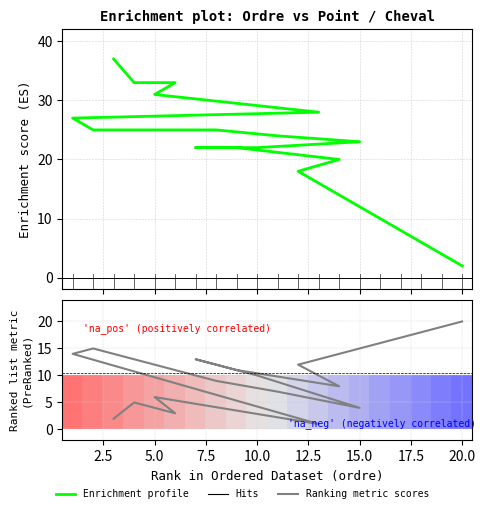

What is the total value across all series at 2.5?

38.1